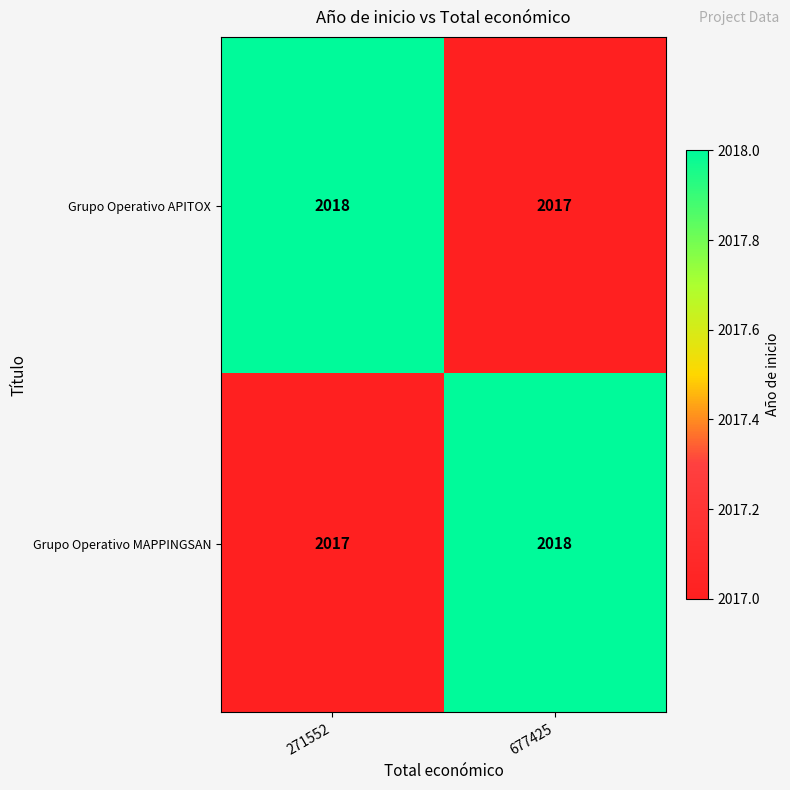

Is it true that Grupo Operativo APITOX equals 2018 at 271552?

True